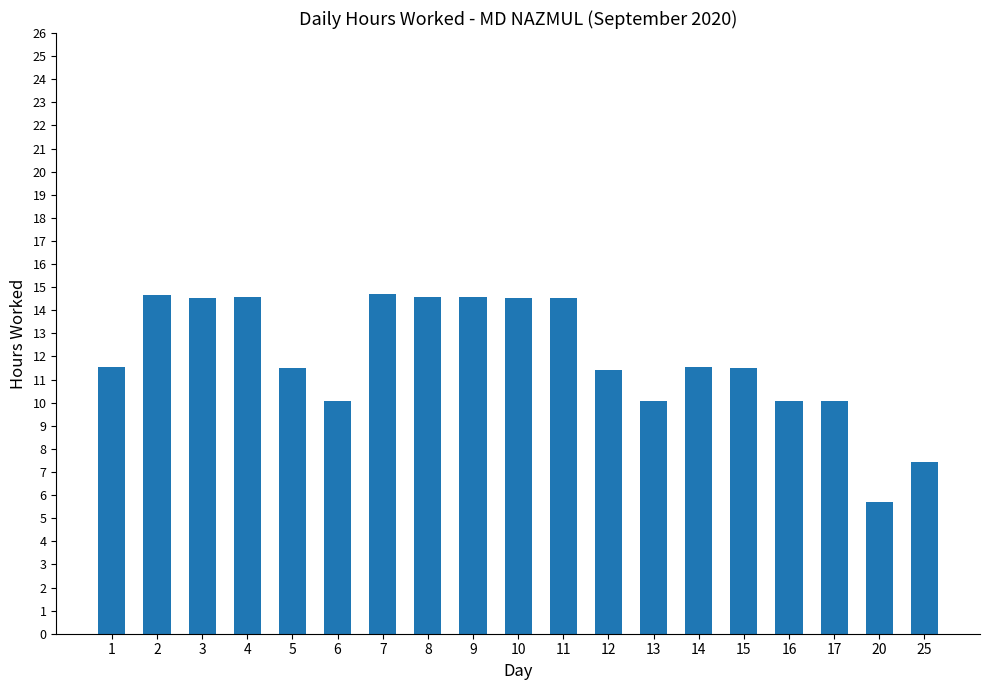

What value does the data have at 8?

14.6